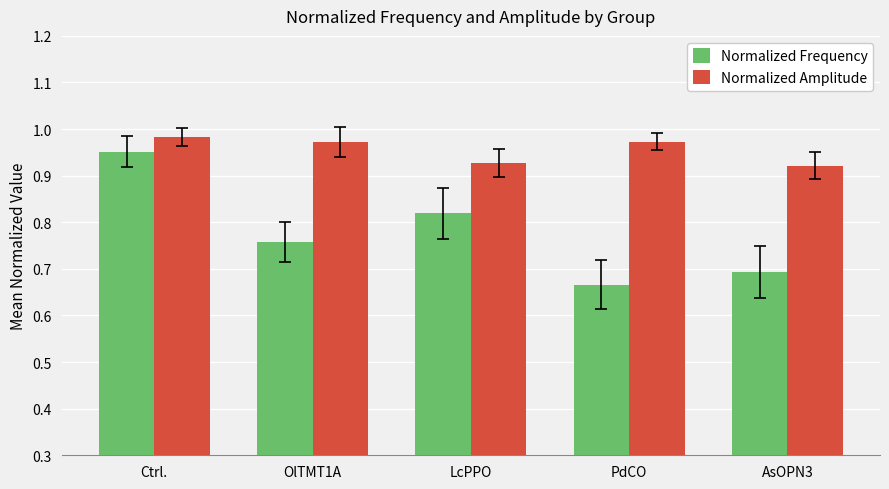

Which series has the largest total across all categories?

Normalized Amplitude